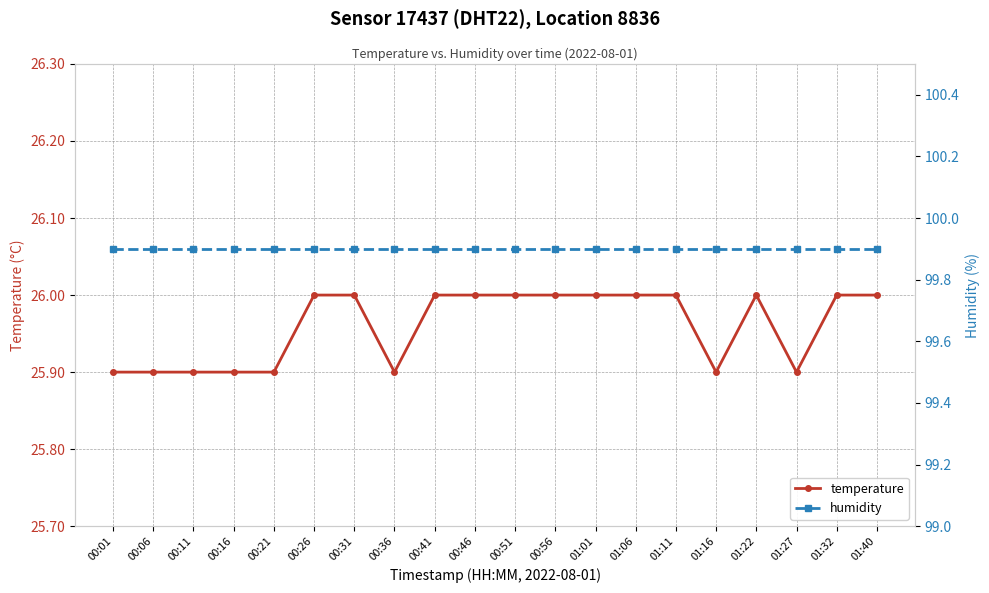

Which label corresponds to the smallest value in the chart?

00:01